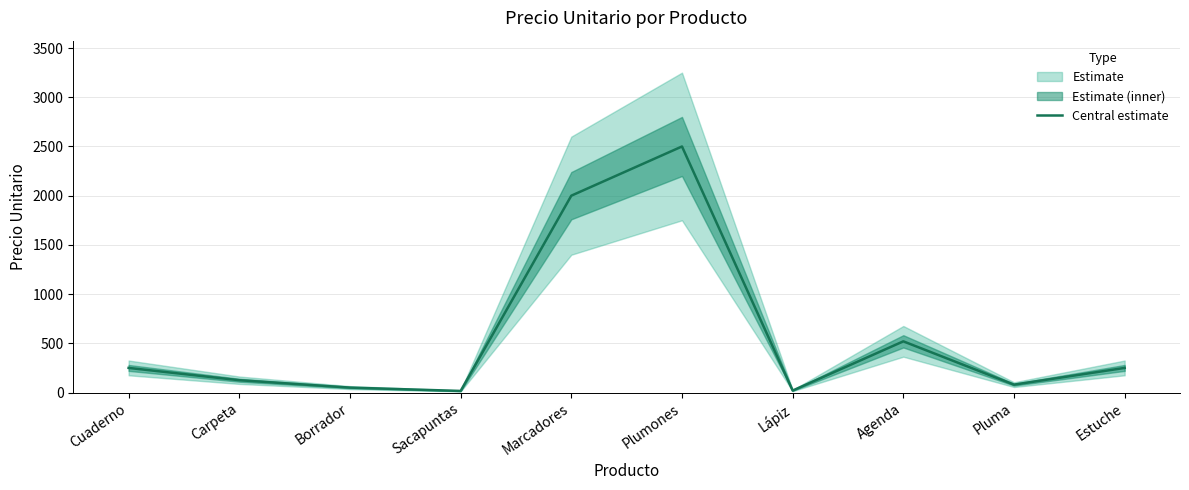

Which has a higher value, Cuaderno or Pluma?

Cuaderno